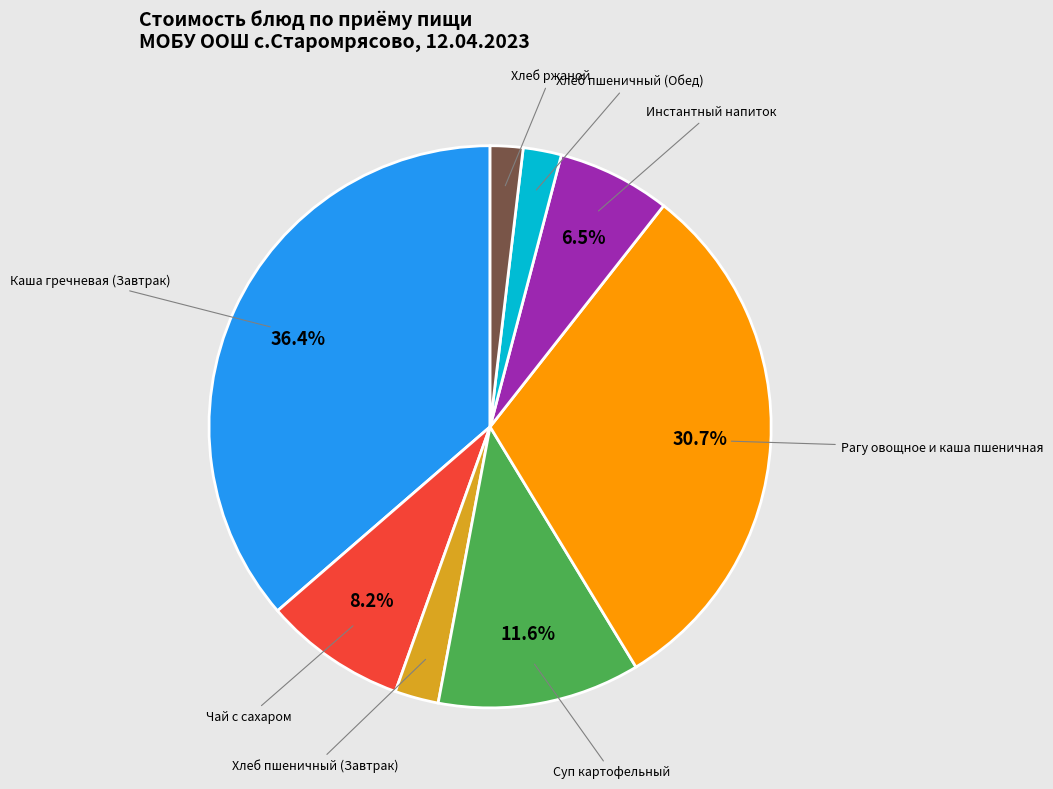

How many segments does this pie chart have?

8